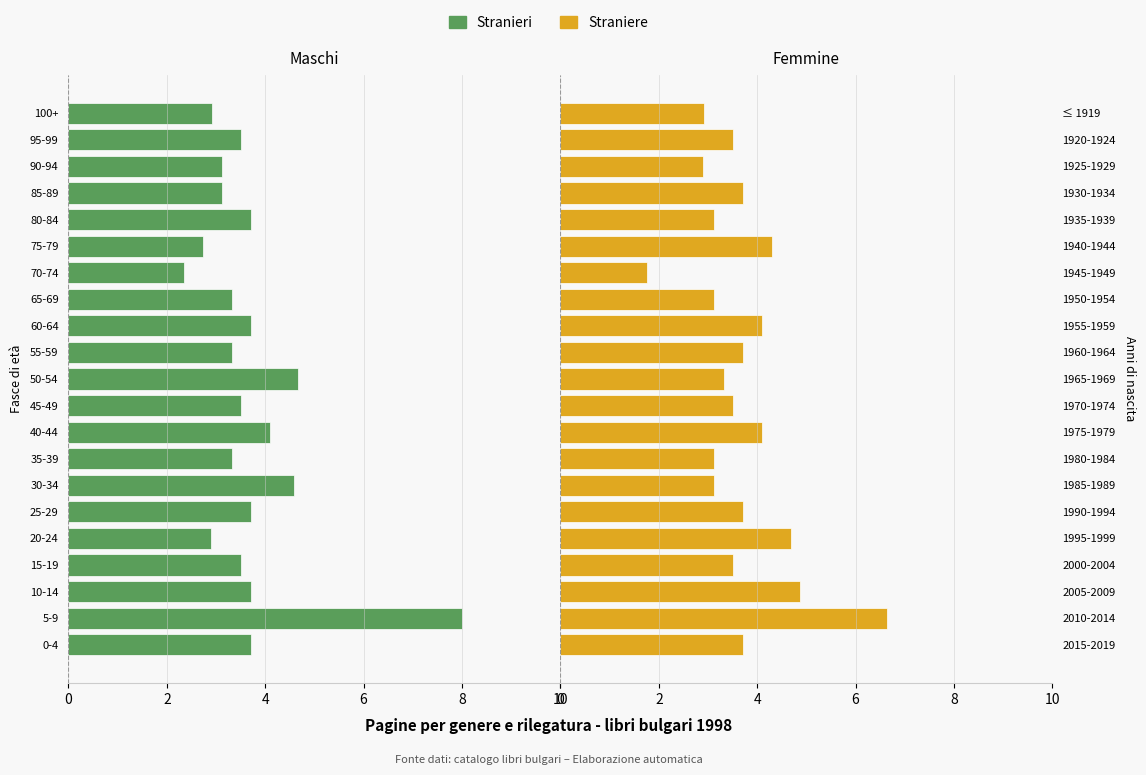

What is the difference between the maximum and minimum values in the Stranieri series?

5.7